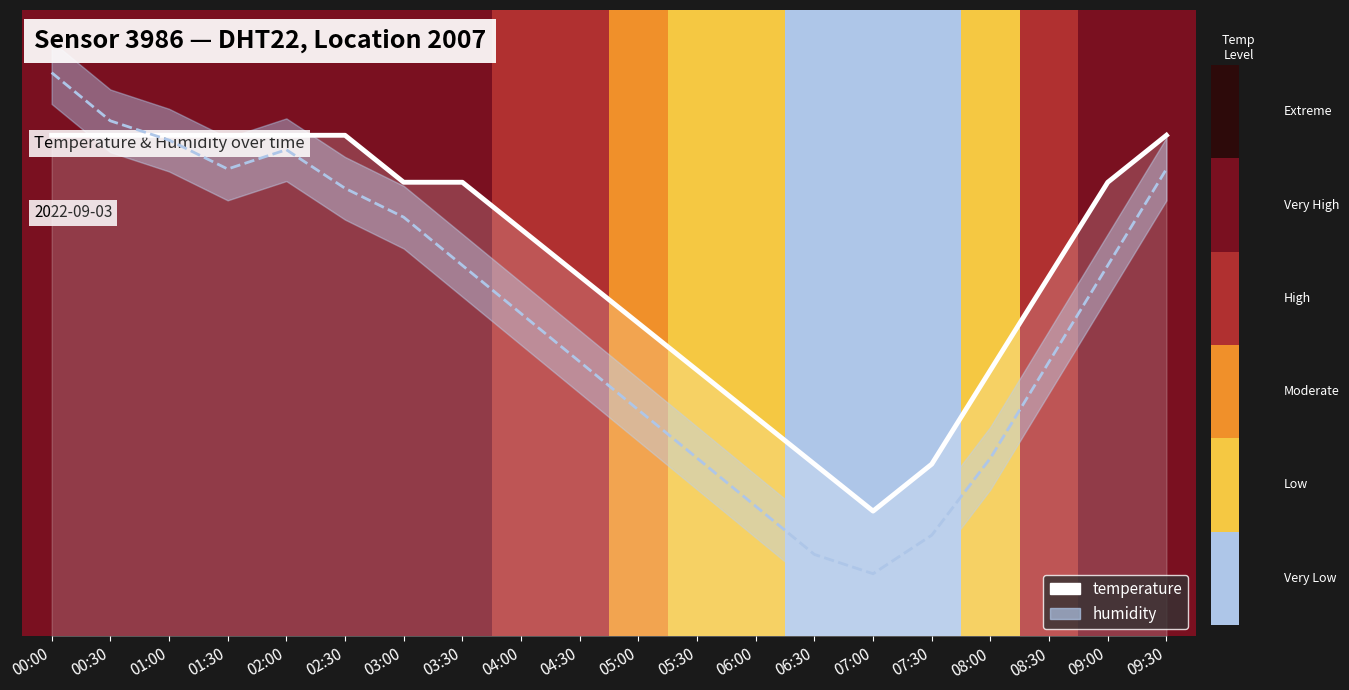

What is the value of the 11th bar from the left?

50.0